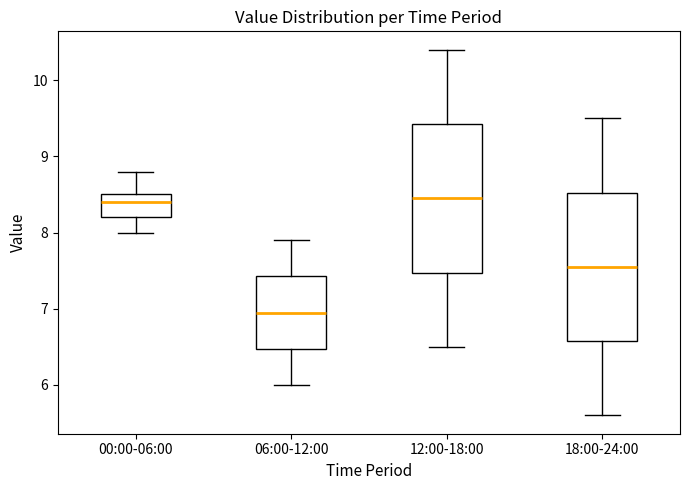

Reading left to right, transcribe this box plot: for each box, give where its median line is, the range the box spans, and where its two whiskers end, as read against the y-axis. The values are not printed on the chart, so give them approximately, as read against the axis.

00:00-06:00: median 8.4, box 8.2 to 8.5, whiskers 8.0 to 8.8
06:00-12:00: median 7.0, box 6.5 to 7.4, whiskers 6.0 to 7.9
12:00-18:00: median 8.5, box 7.5 to 9.4, whiskers 6.5 to 10.4
18:00-24:00: median 7.6, box 6.6 to 8.5, whiskers 5.6 to 9.5